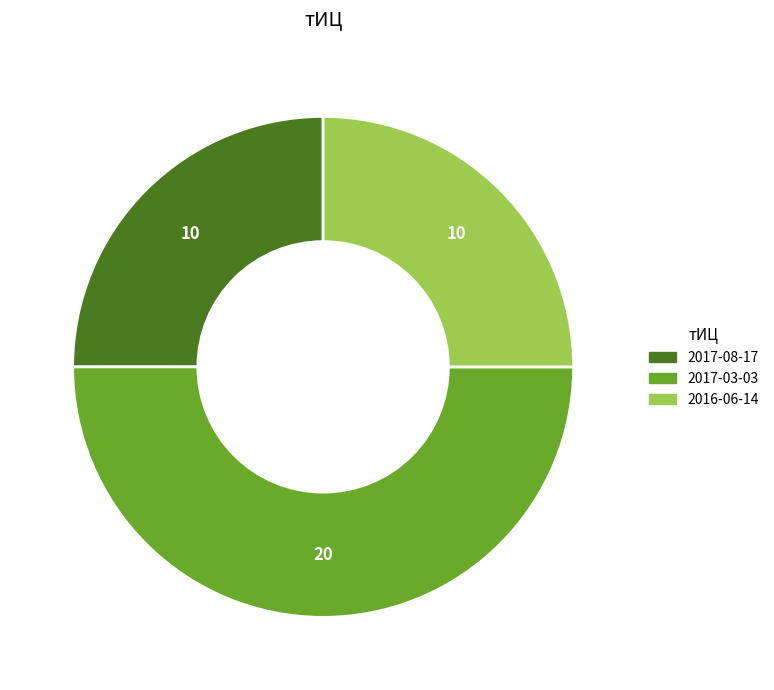

How many segments does this pie chart have?

3